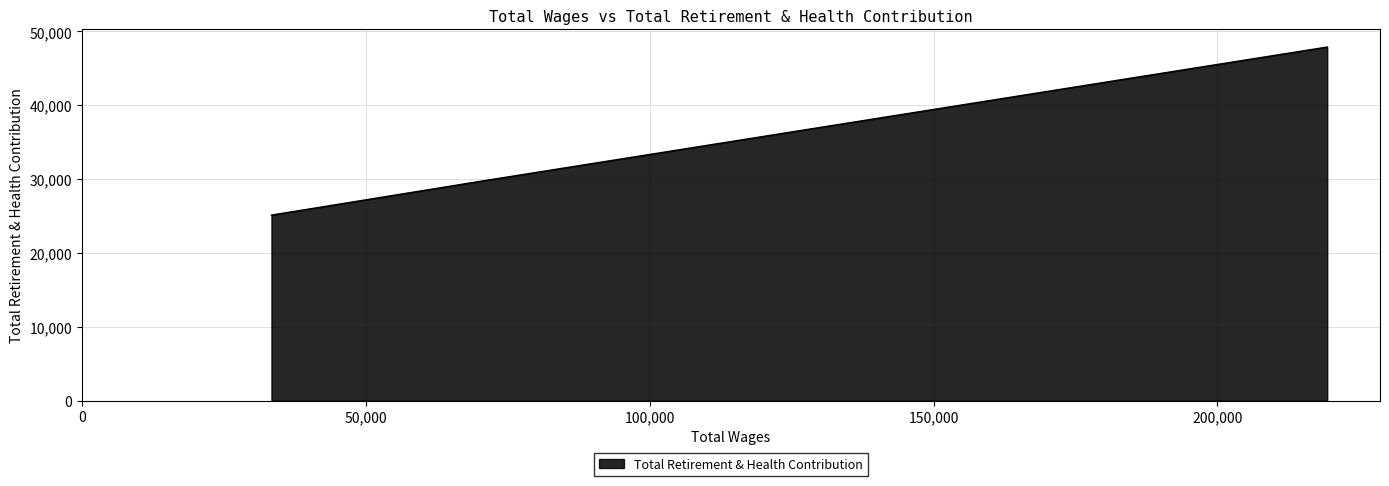

What is the average value?

34239